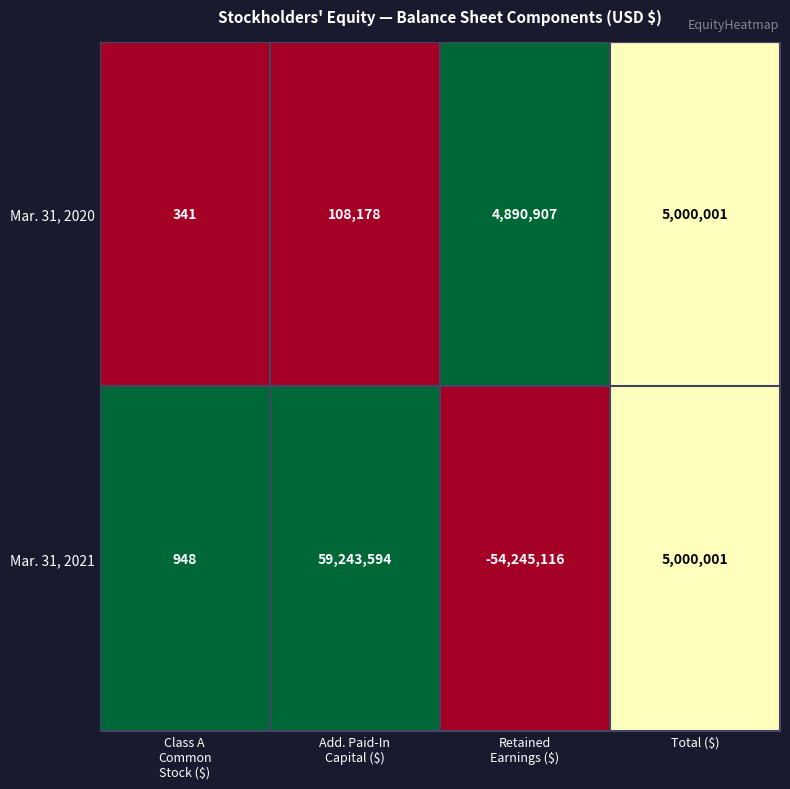

What is the difference between the second highest and minimum values in the Mar. 31, 2021 series?

59245117